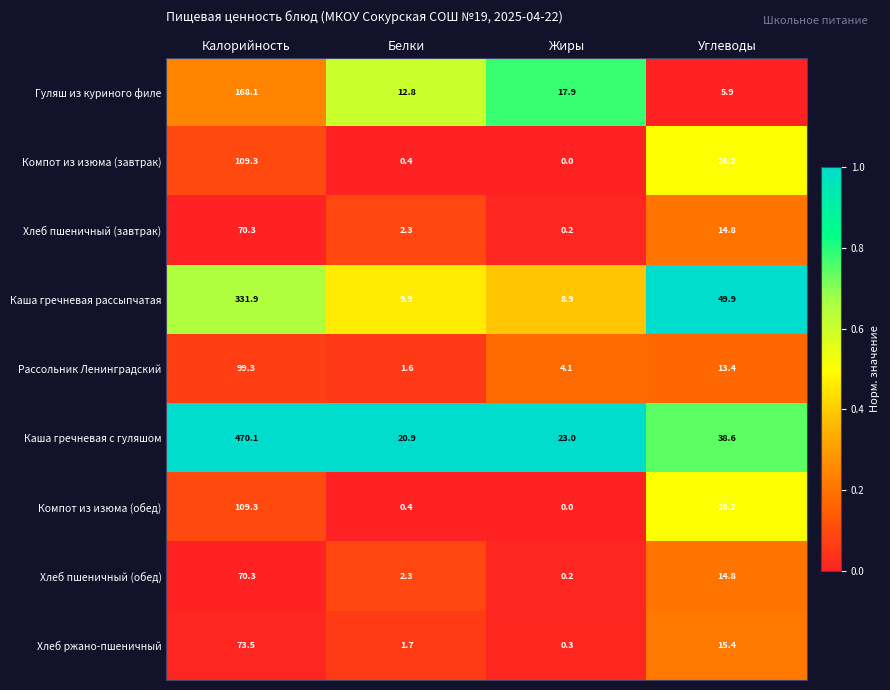

Which series has the widest spread of values?

Каша гречневая с гуляшом